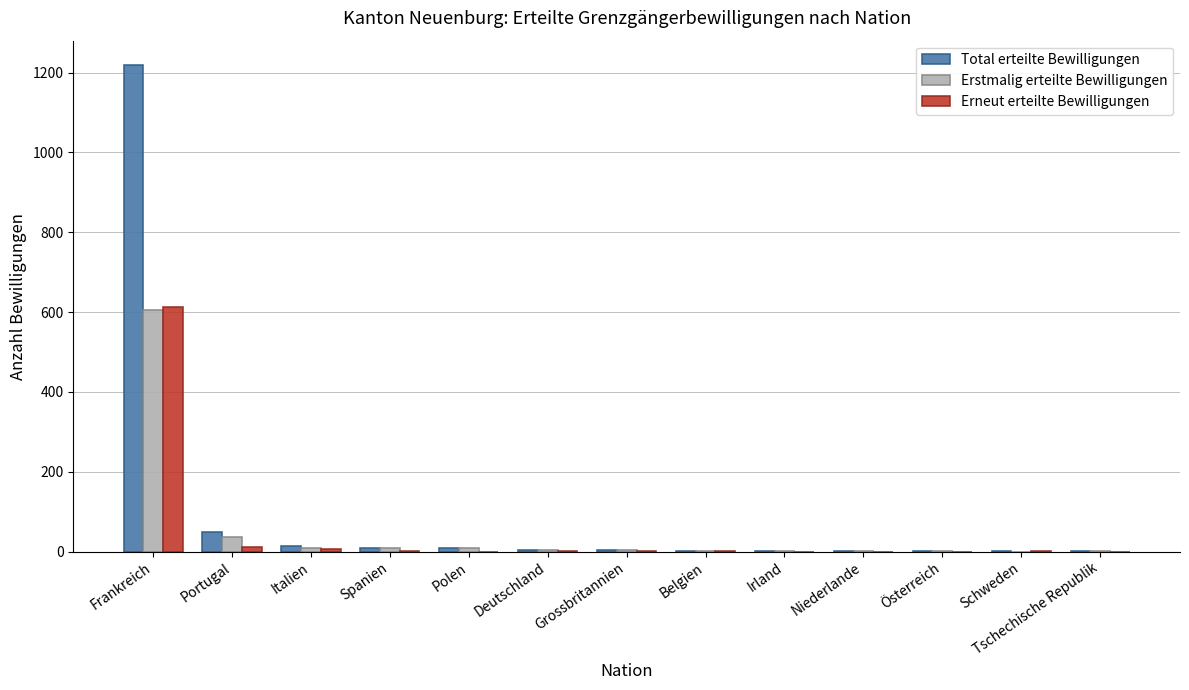

What is the sum of all Erstmalig erteilte Bewilligungen values?

681